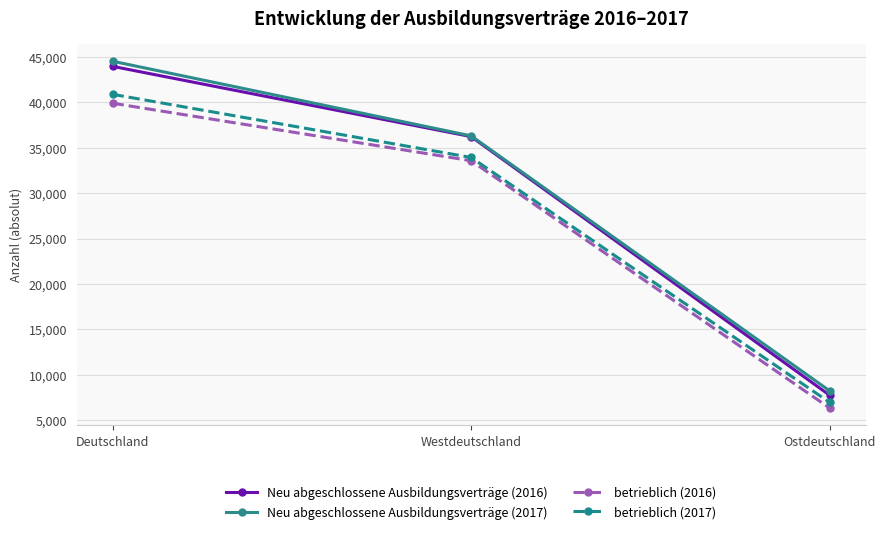

Reading right to left, transcribe all the data shown in this chart.

Neu abgeschlossene Ausbildungsverträge (2016): Ostdeutschland=7740	Westdeutschland=36222	Deutschland=43959
Neu abgeschlossene Ausbildungsverträge (2017): Ostdeutschland=8220	Westdeutschland=36303	Deutschland=44523
betrieblich (2016): Ostdeutschland=6333	Westdeutschland=33567	Deutschland=39900
betrieblich (2017): Ostdeutschland=6954	Westdeutschland=33927	Deutschland=40881